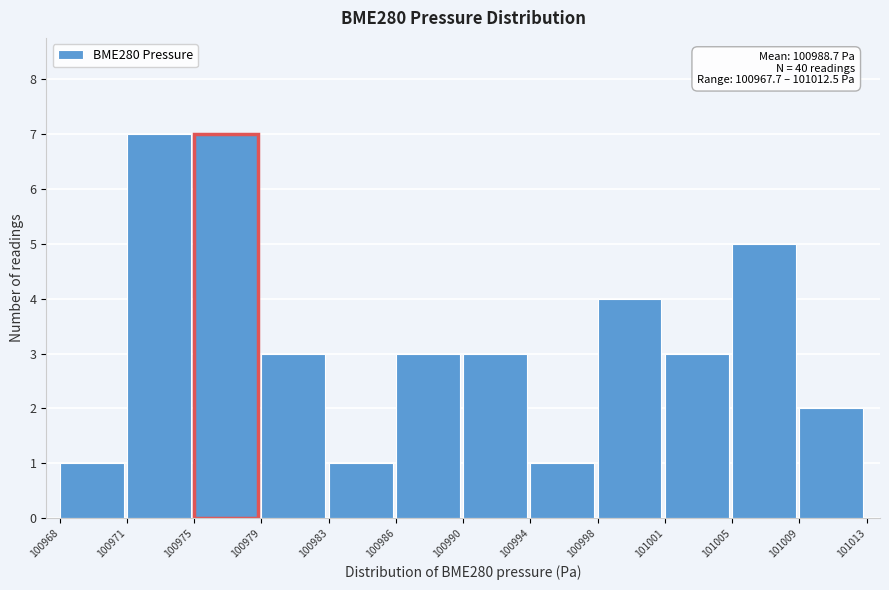

Reading left to right, transcribe all the data shown in this chart.

1	7	7	3	1	3	3	1	4	3	5	2